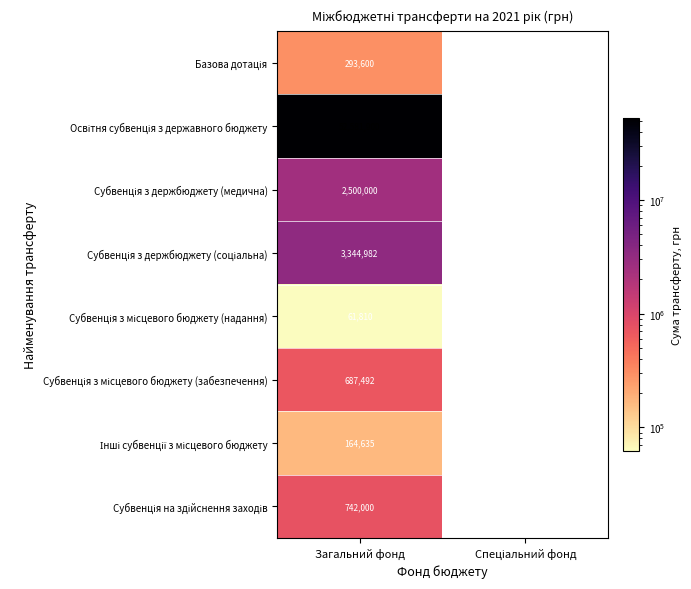

What is the total value across all series at Загальний фонд?

60376419